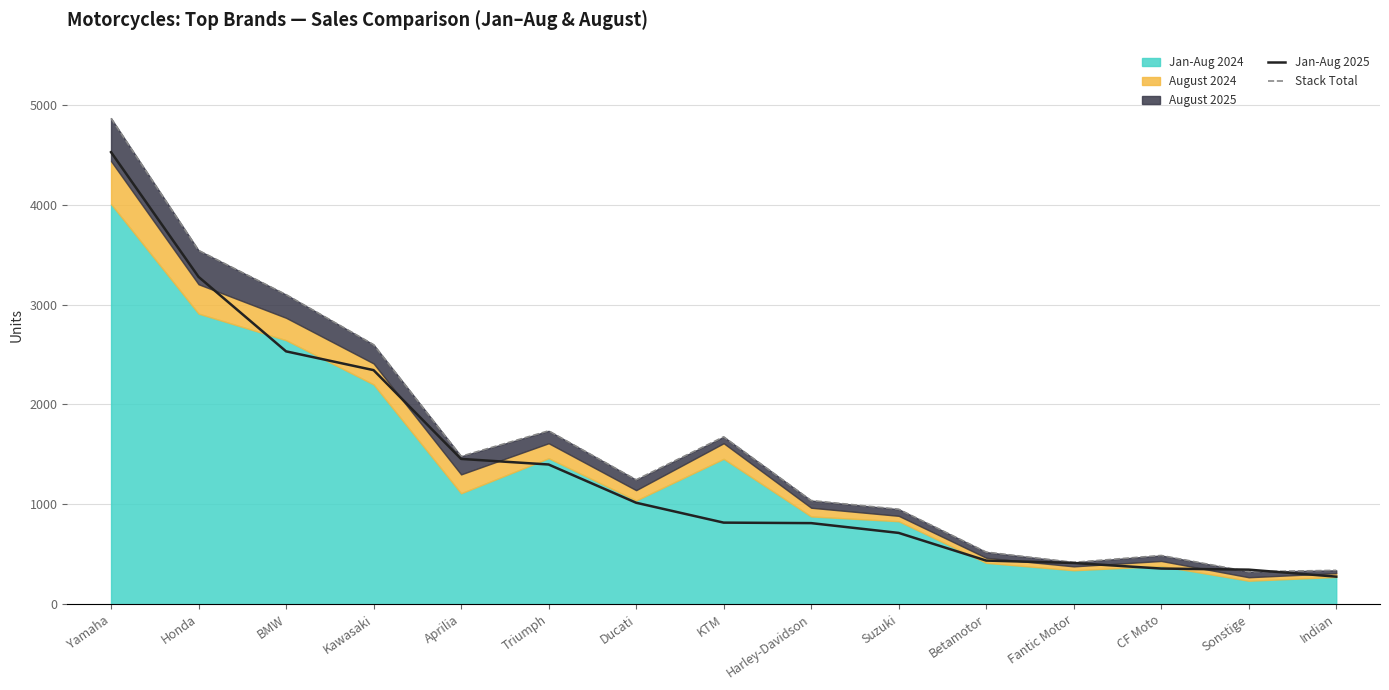

Is it true that Jan-Aug 2025 equals 1676 at Ducati?

False